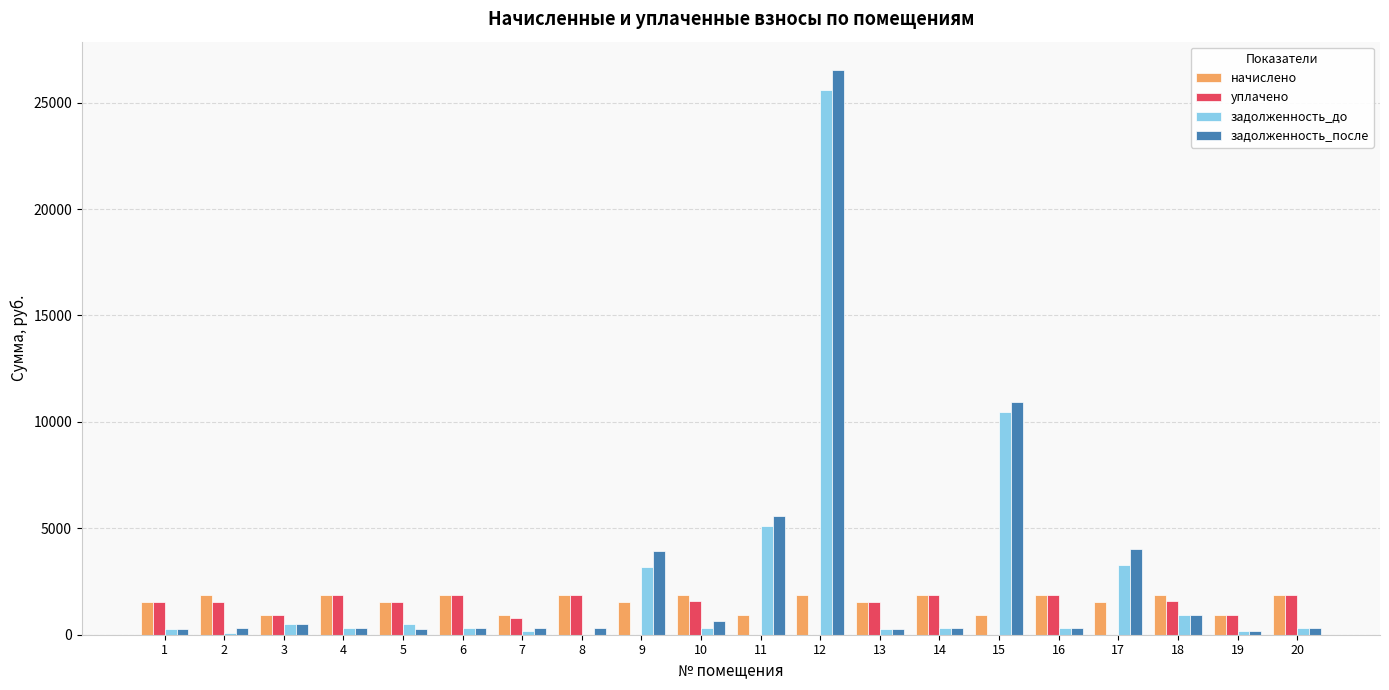

The value of уплачено at 11 is 0.0. True or false?

True